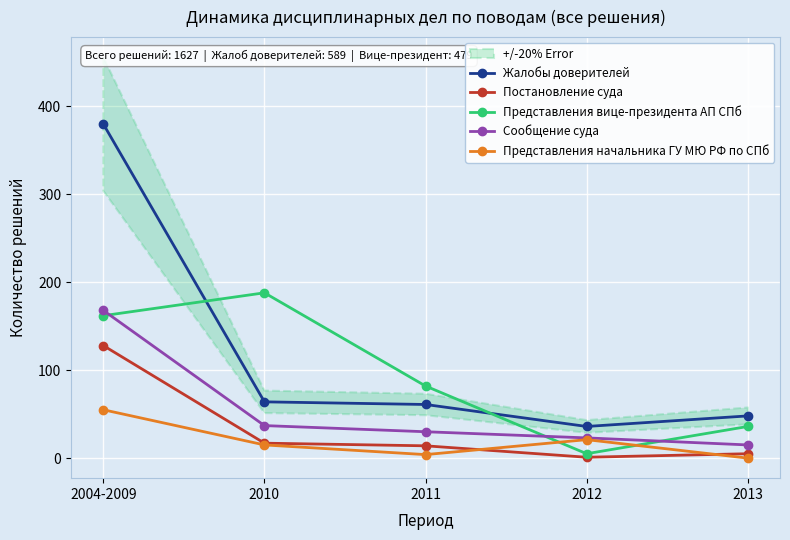

Which category has the highest value in the Жалобы доверителей series?

2004-2009